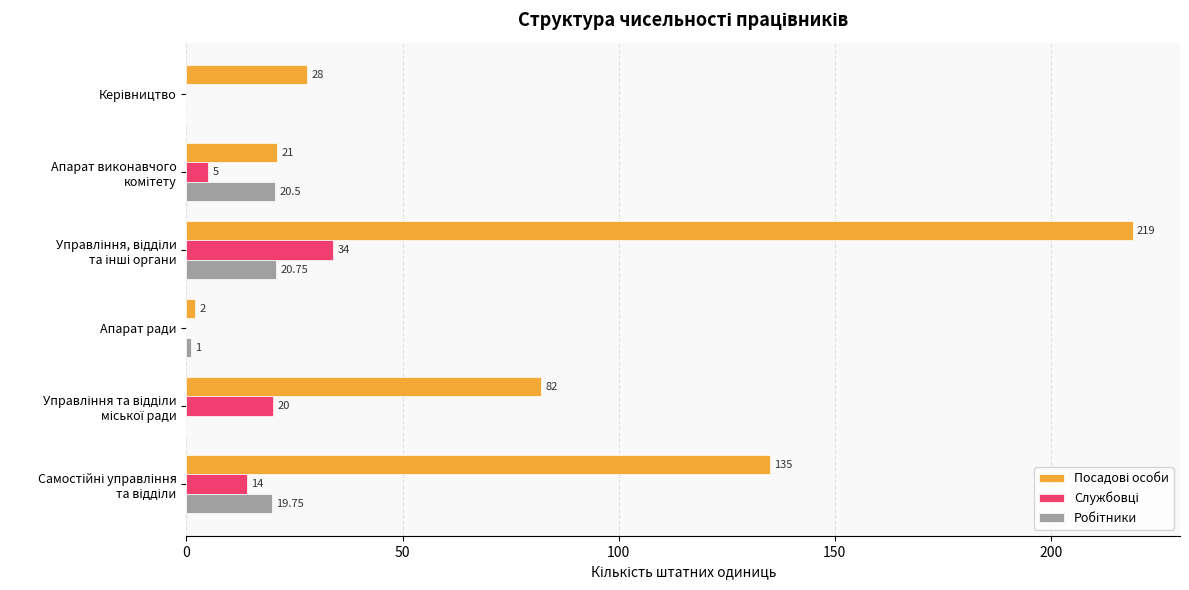

How many series are shown in this chart?

3